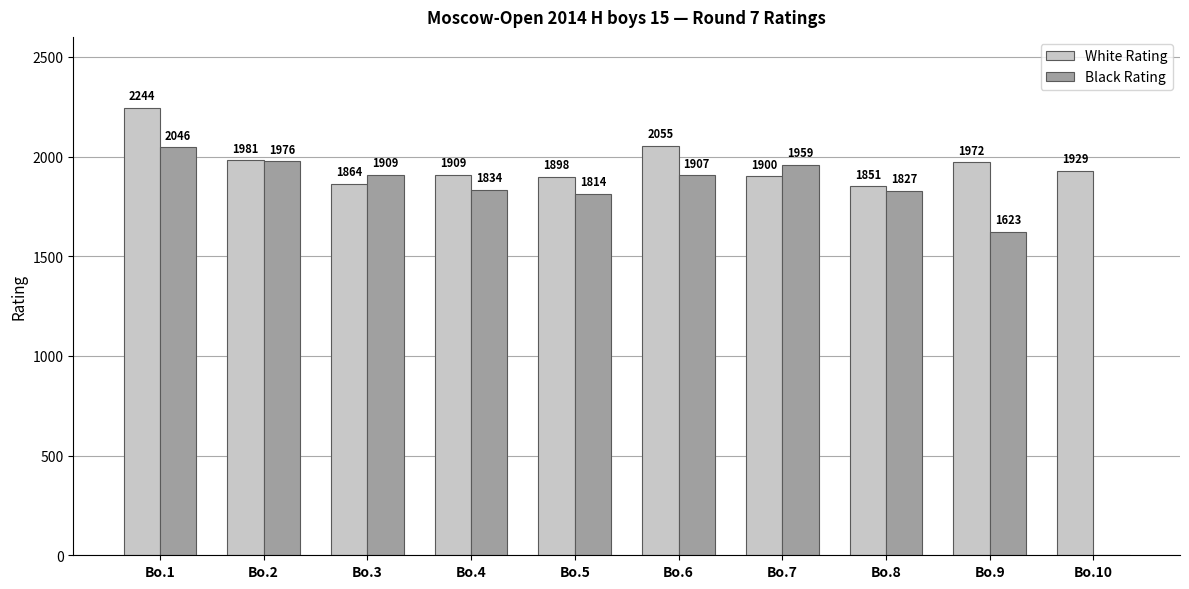

True or false: Black Rating has a value of 1907 at Bo.6.

True